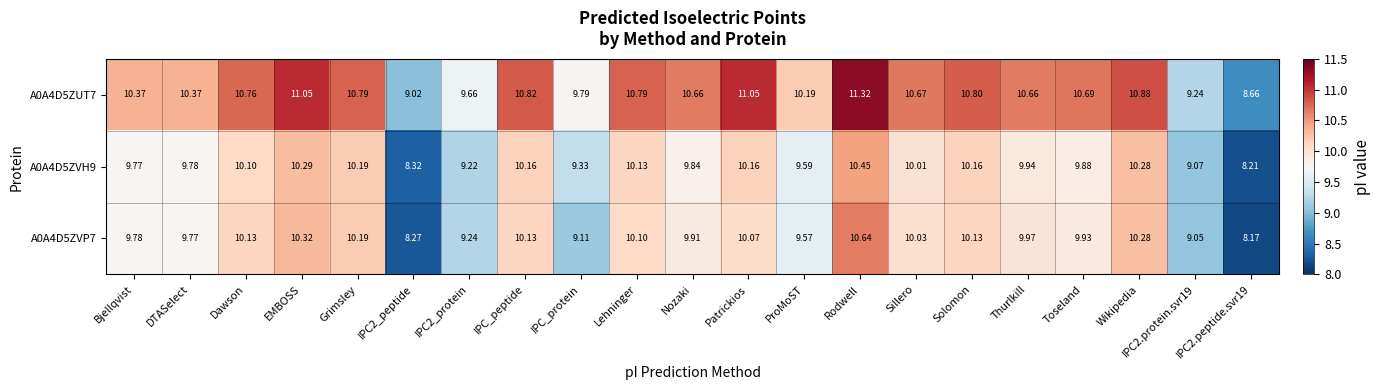

Which category has the highest value in the A0A4D5ZVP7 series?

Rodwell